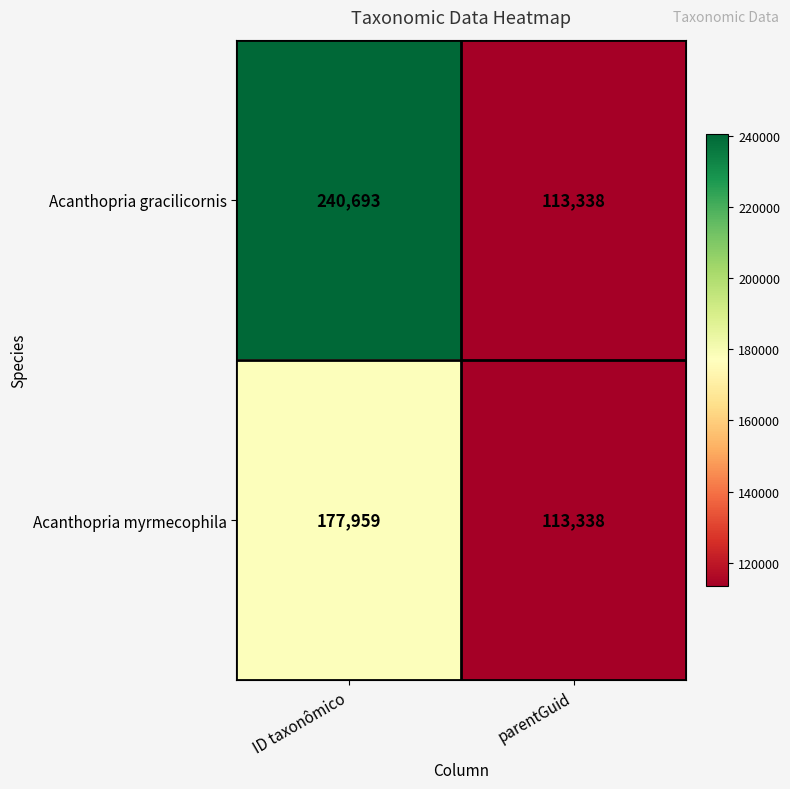

What is the difference between the maximum and minimum values in the Acanthopria gracilicornis series?

127355